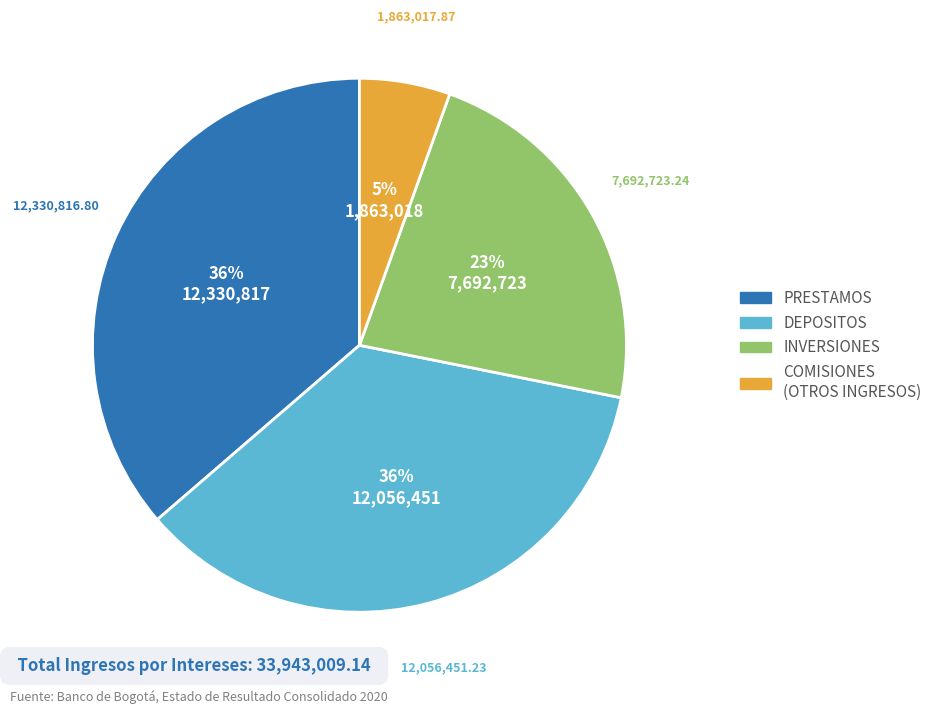

To the nearest percent, what is the difference between the largest and smallest slice percentages?

31%